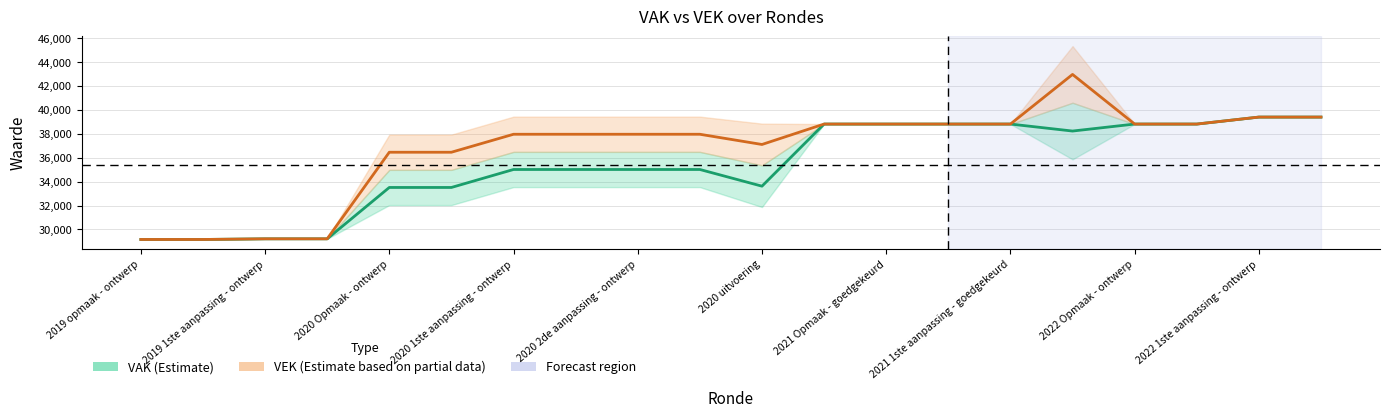

What is the maximum value shown in the chart?

42965